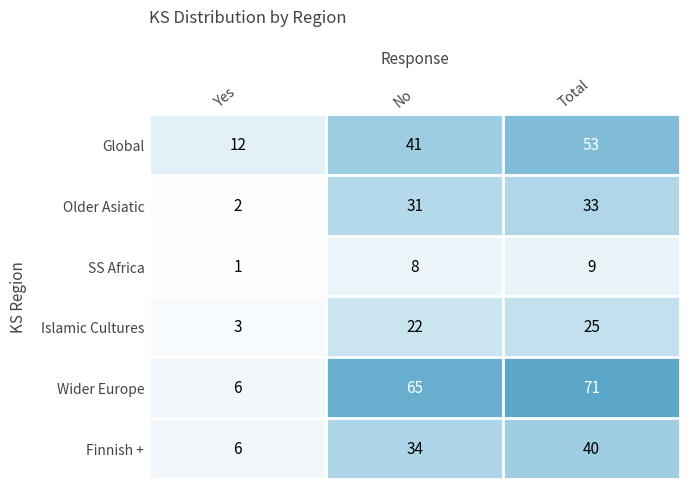

Rank the series by their maximum value, from highest to lowest.

Wider Europe, Global, Finnish +, Older Asiatic, Islamic Cultures, SS Africa